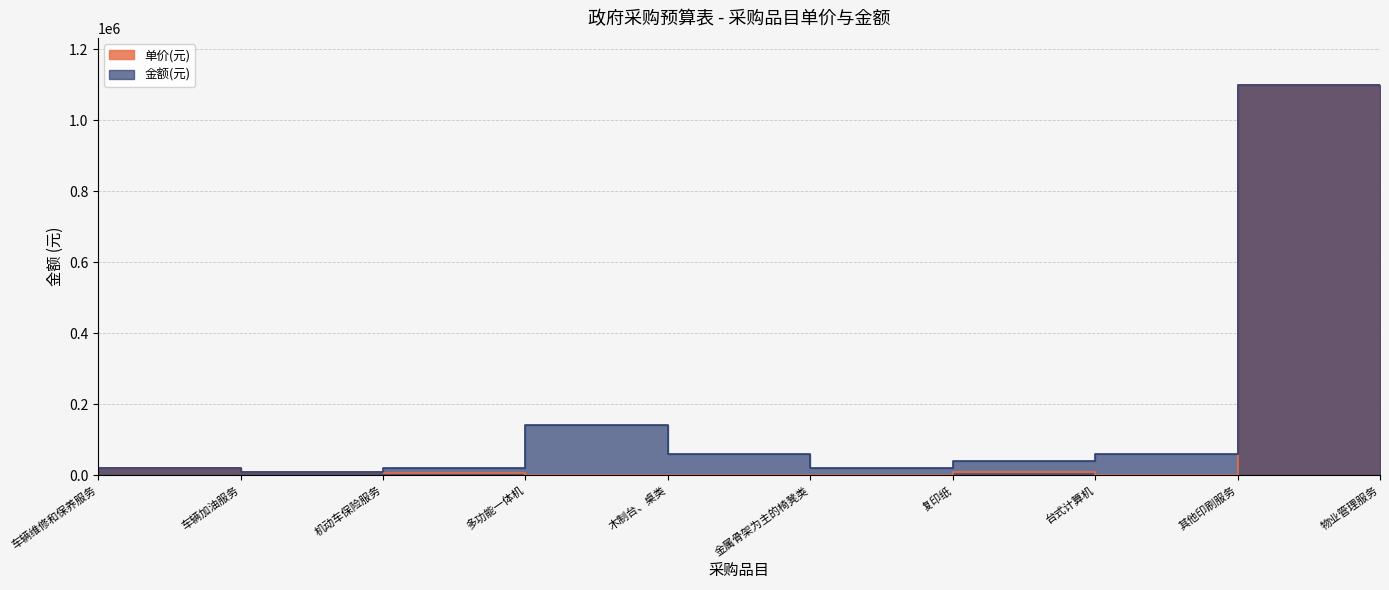

What are all the series names shown in the legend?

单价(元), 金额(元)